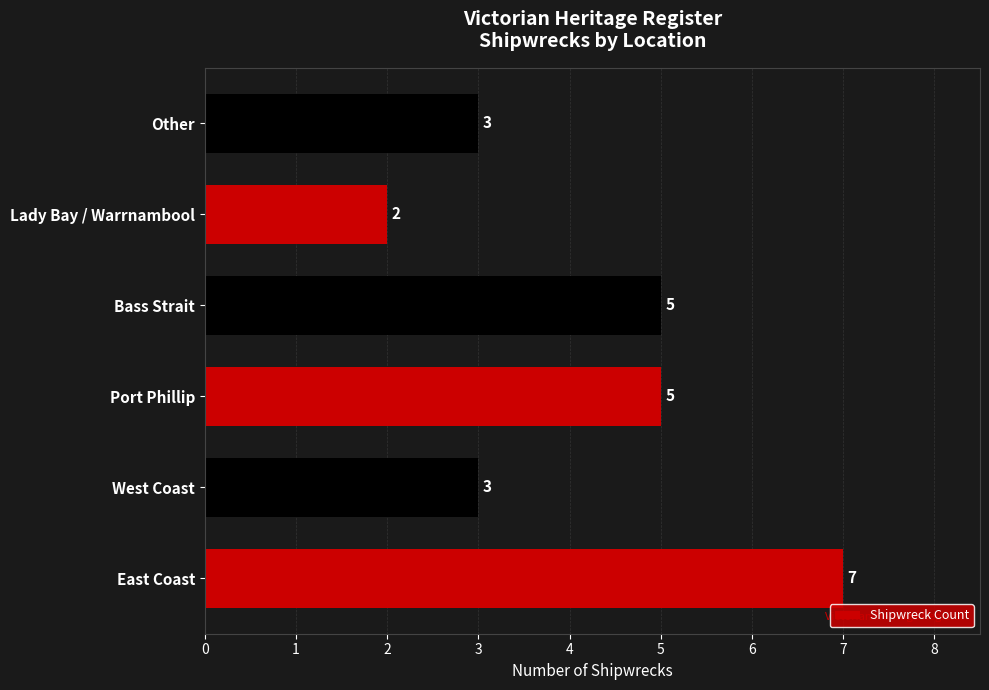

What is the approximate value at Port Phillip?

5